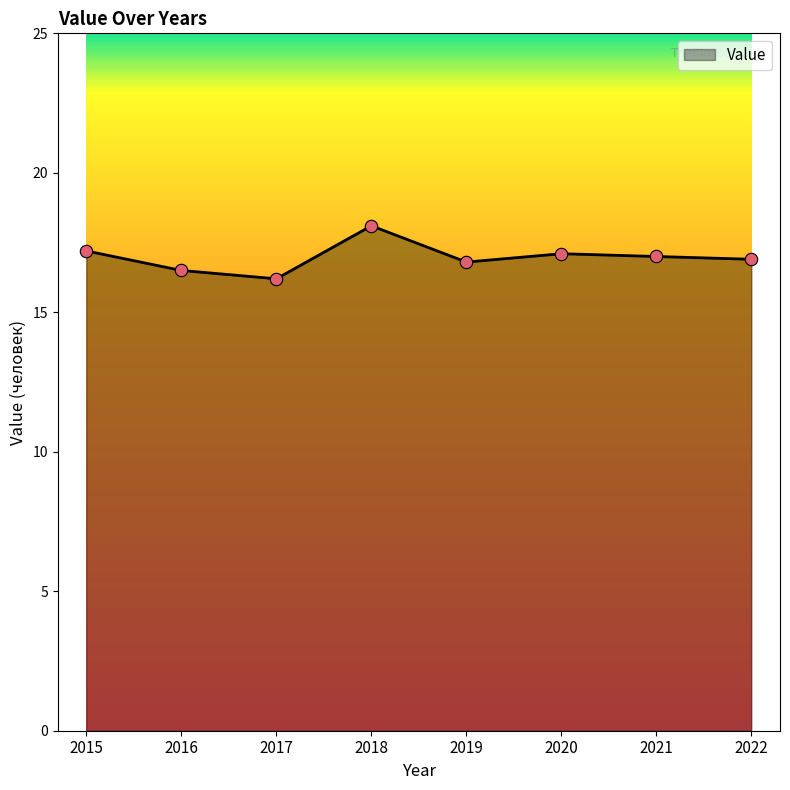

What is the change in value from 2017 to 2019?

+0.6